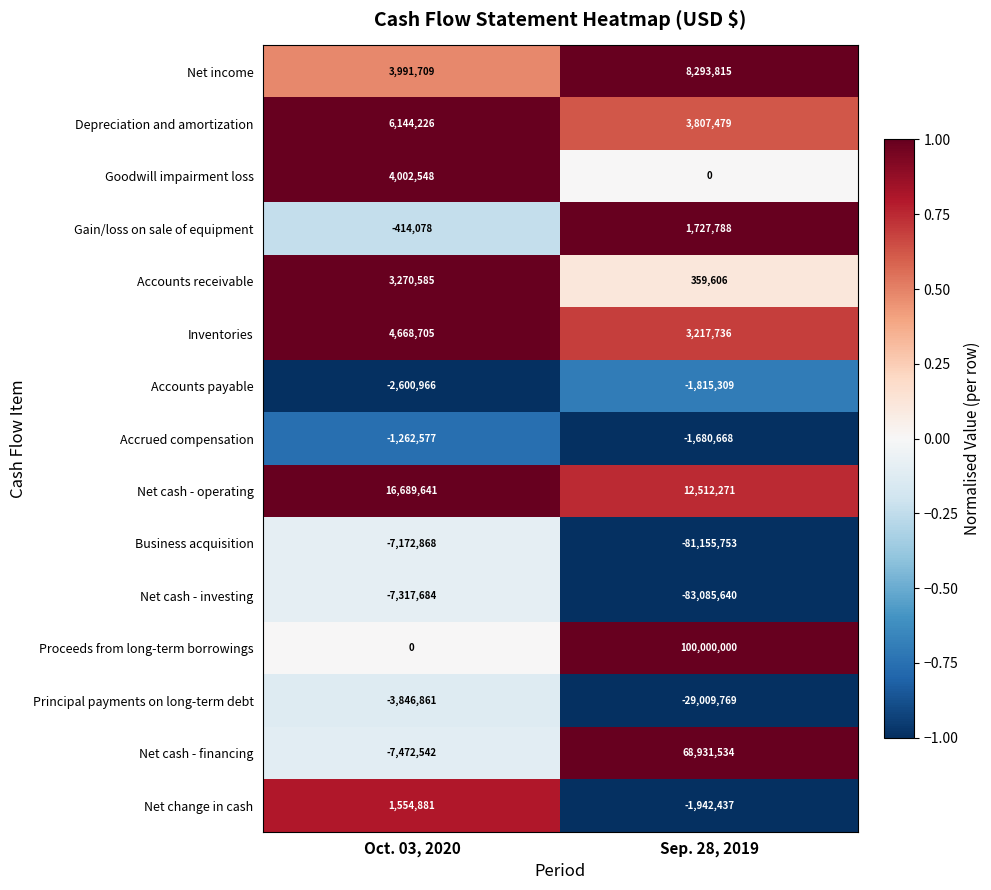

Count the number of categories in the chart.

2